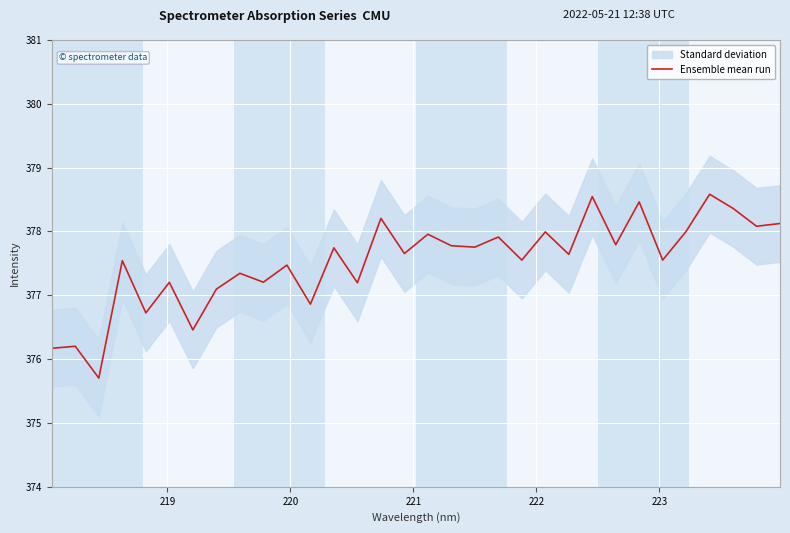

Read the value at 221.

377.5